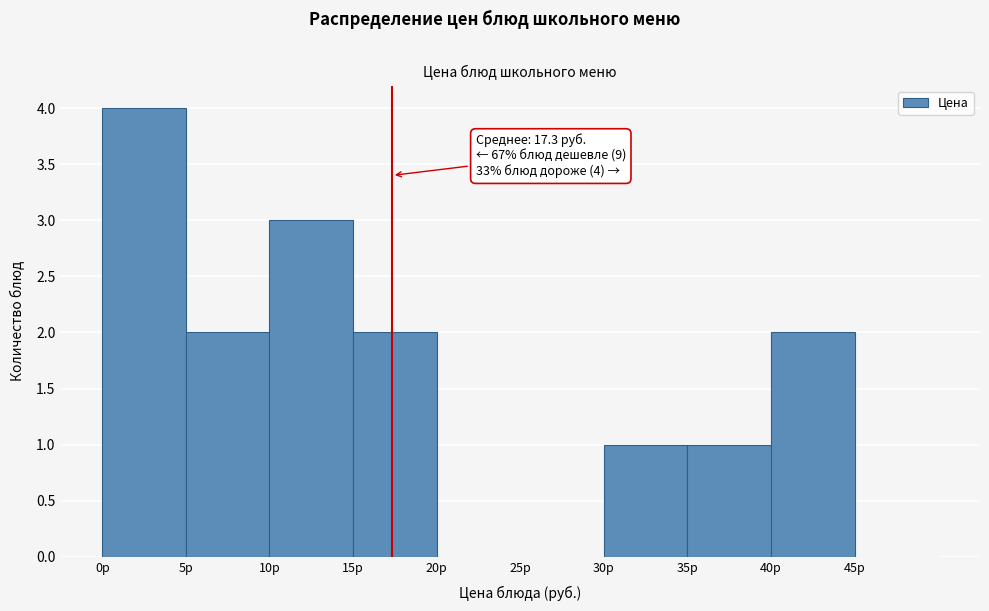

Over which range of the x-axis is the bar tallest?

0 to 5